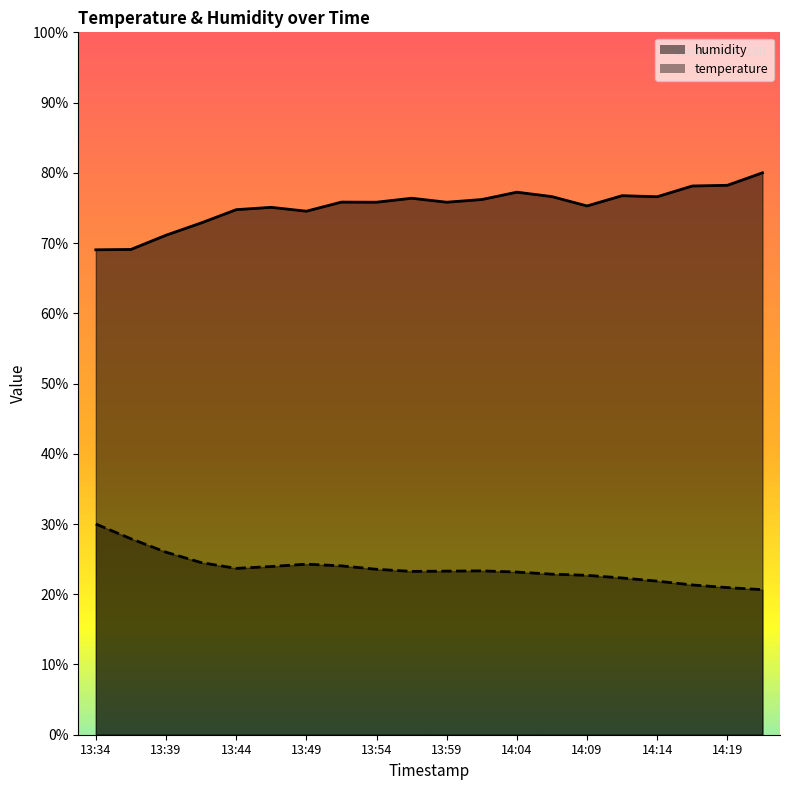

Which series changed the most between 14:02 and 14:19?

temperature